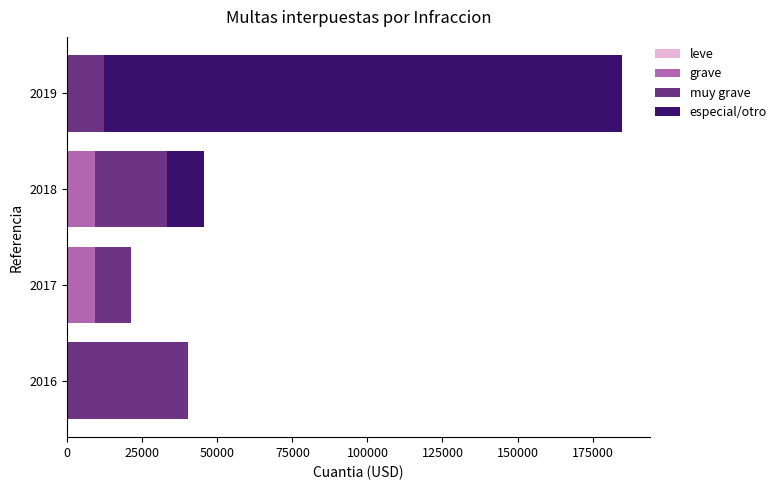

What is the total value across all series at 2019?

184850.8